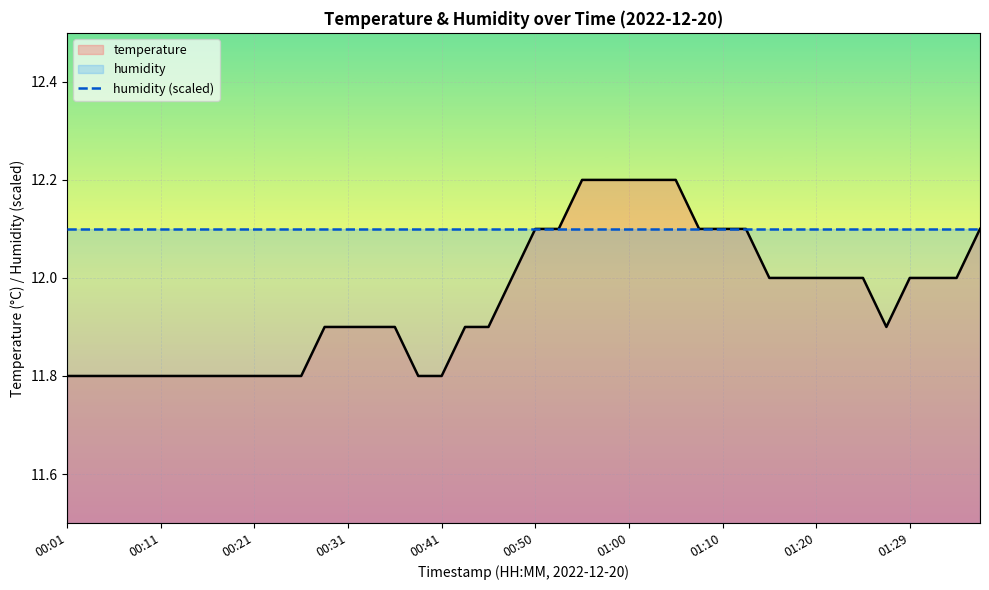

Rank the series by their maximum value, from lowest to highest.

humidity (scaled), temperature